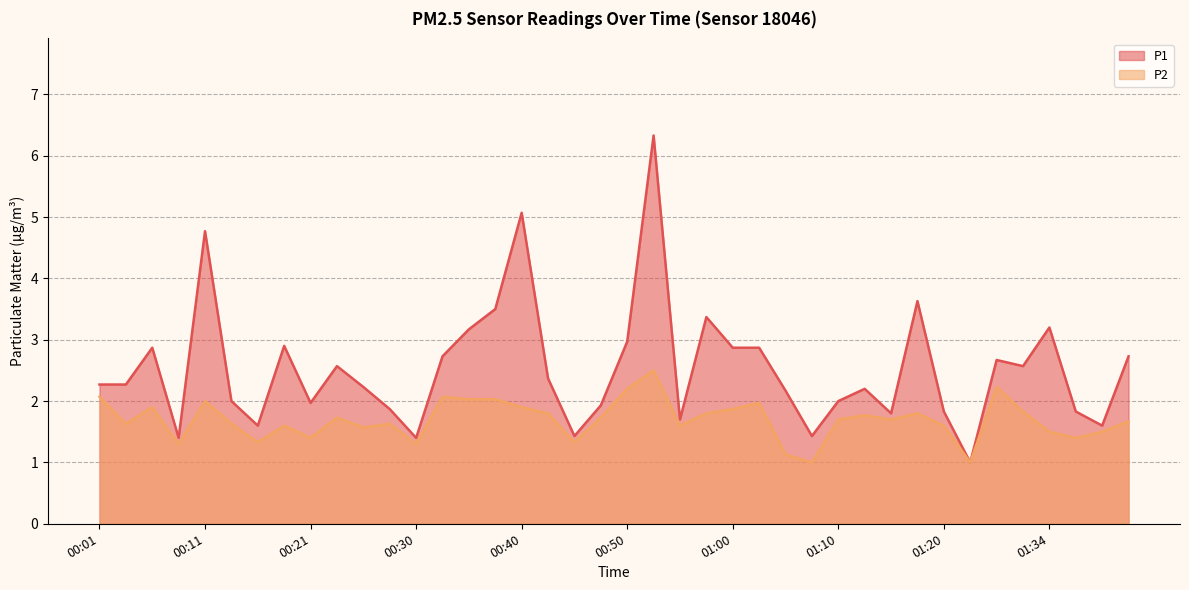

What position from the left is 00:16?

7